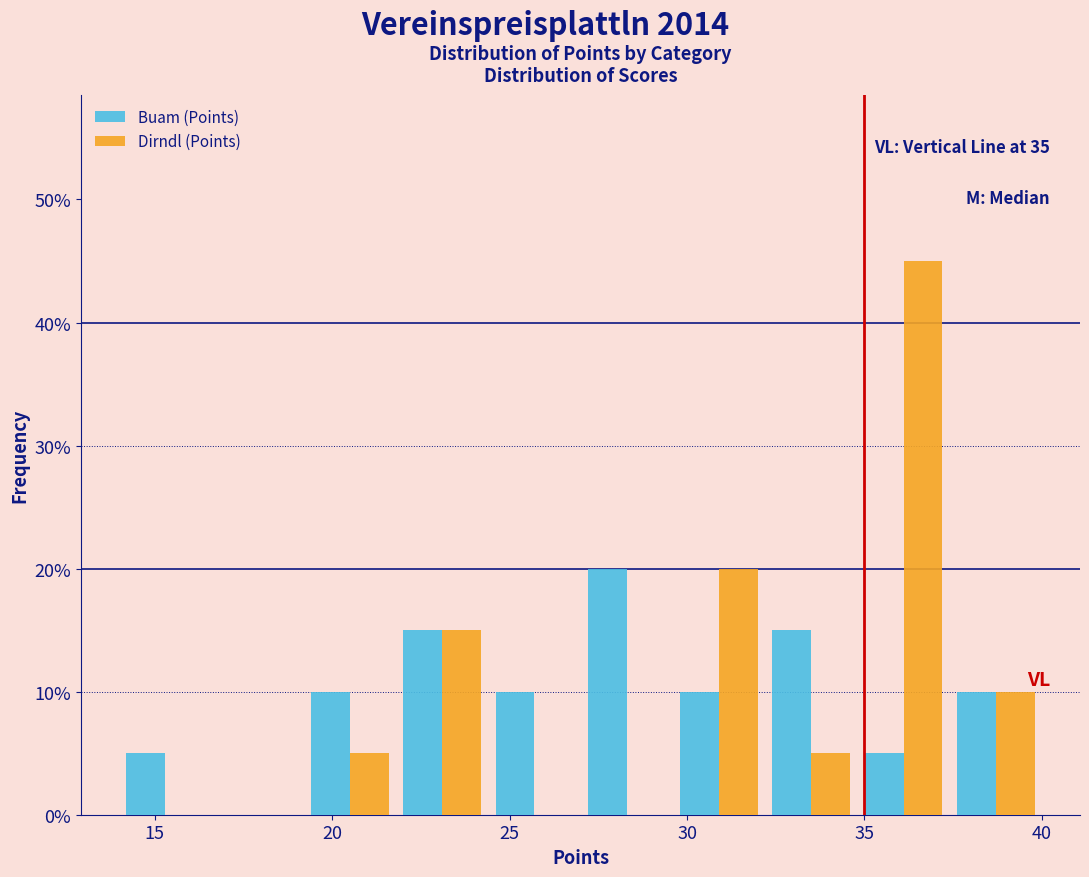

In the Dirndl (Points) series, which range on the x-axis has the tallest bar?

34.8 to 37.4